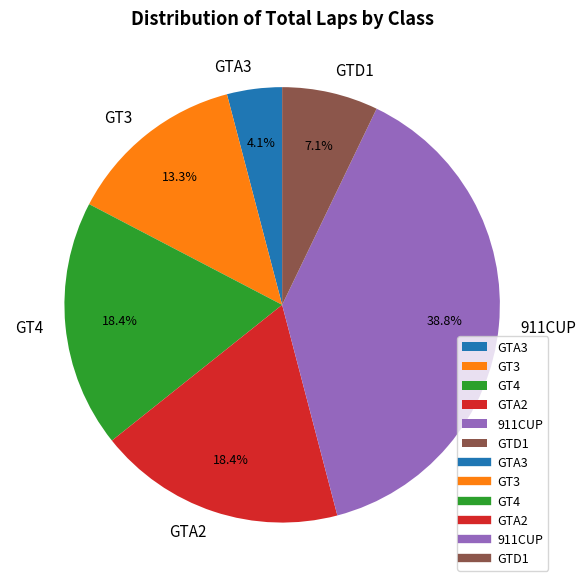

How many slices are in this pie chart?

6